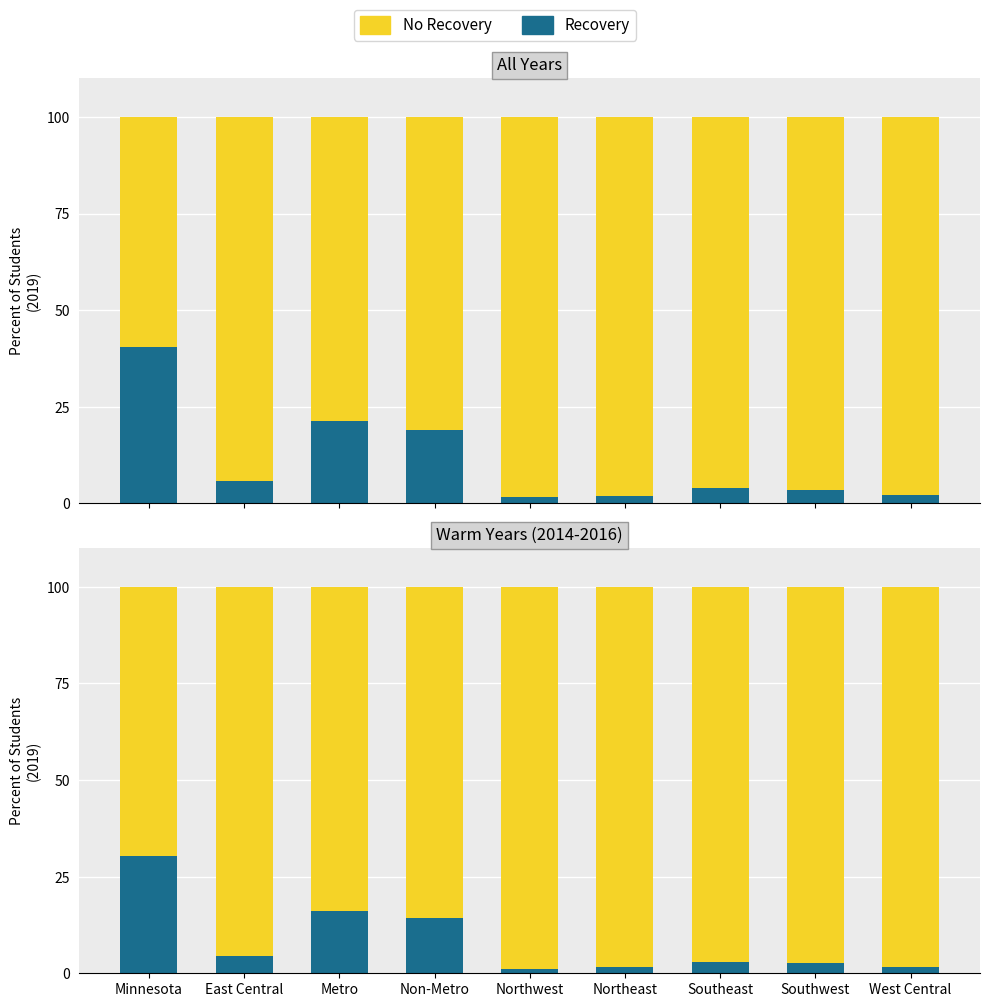

At how many categories does at least one series exceed 19?

9